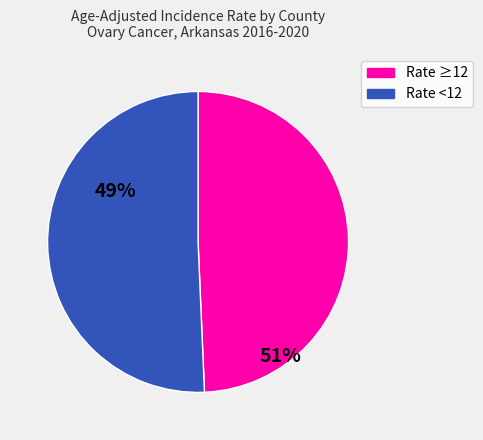

Is there a majority slice in this chart?

Yes